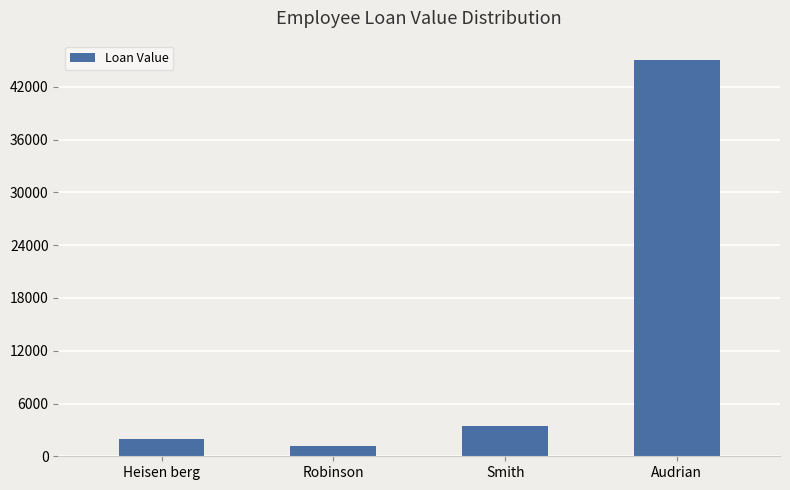

How many bars are there in total?

4